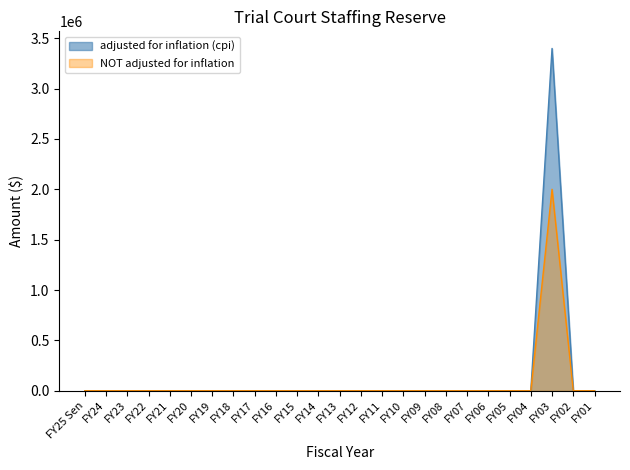

True or false: adjusted for inflation (cpi) and NOT adjusted for inflation cross at least once.

False